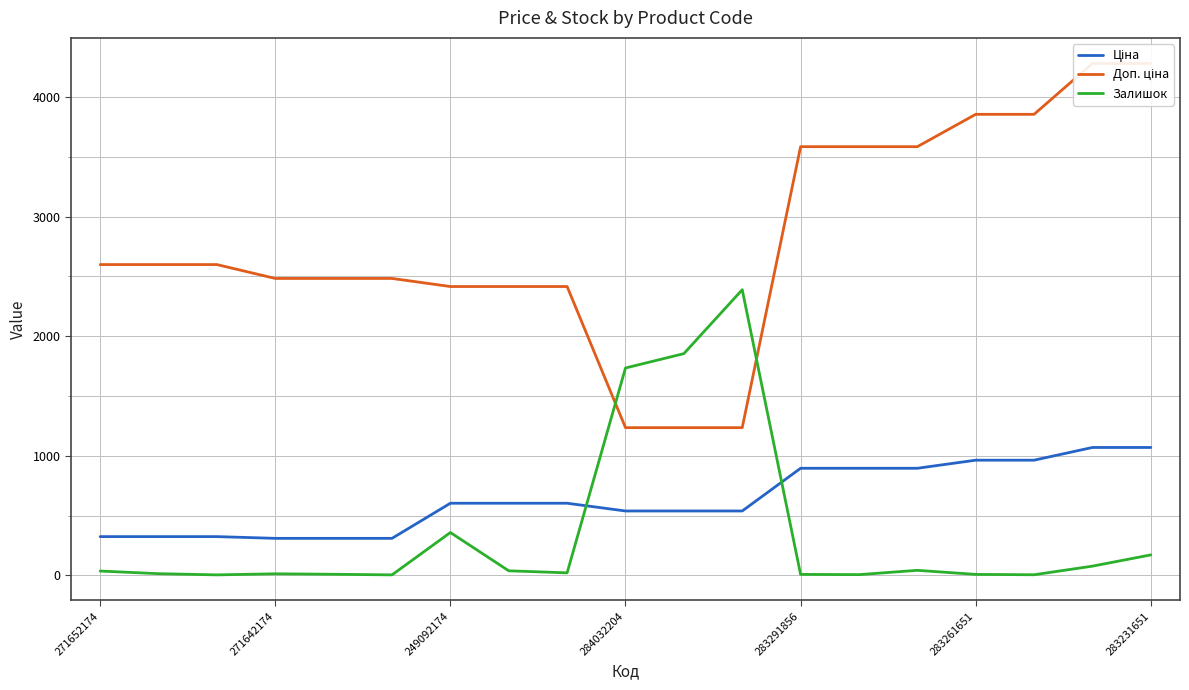

What position from the right is 11?

8